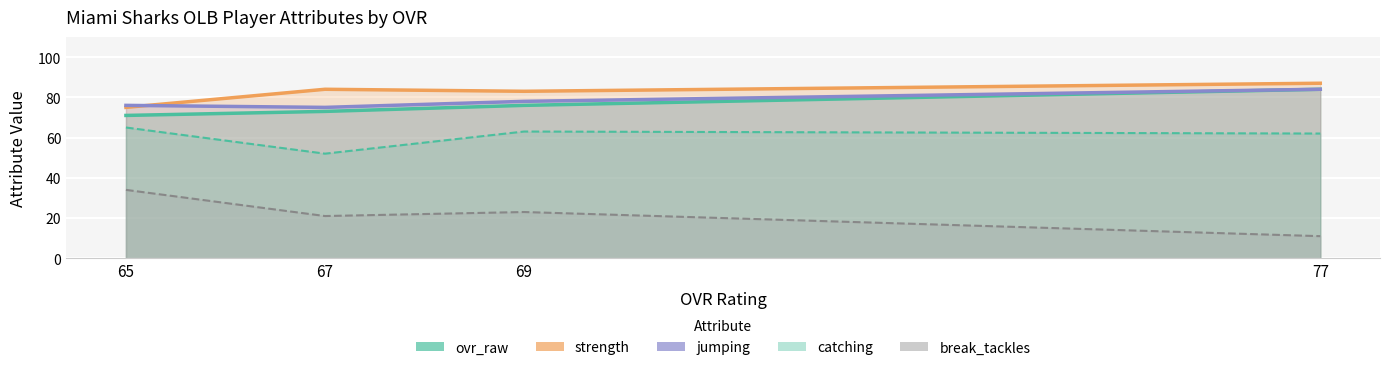

What is the spread (max minus min) of values at 77?

76